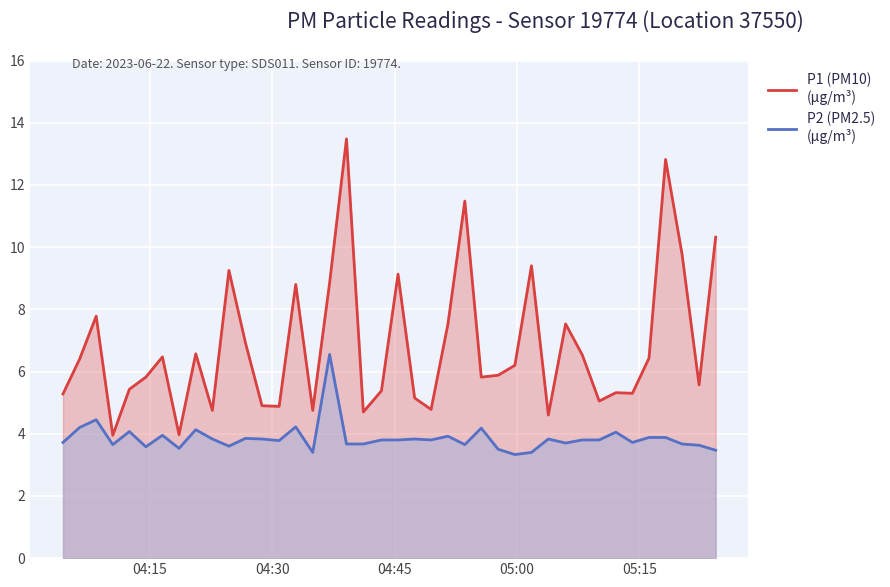

How many interior local peaks does the P1 series have?

12